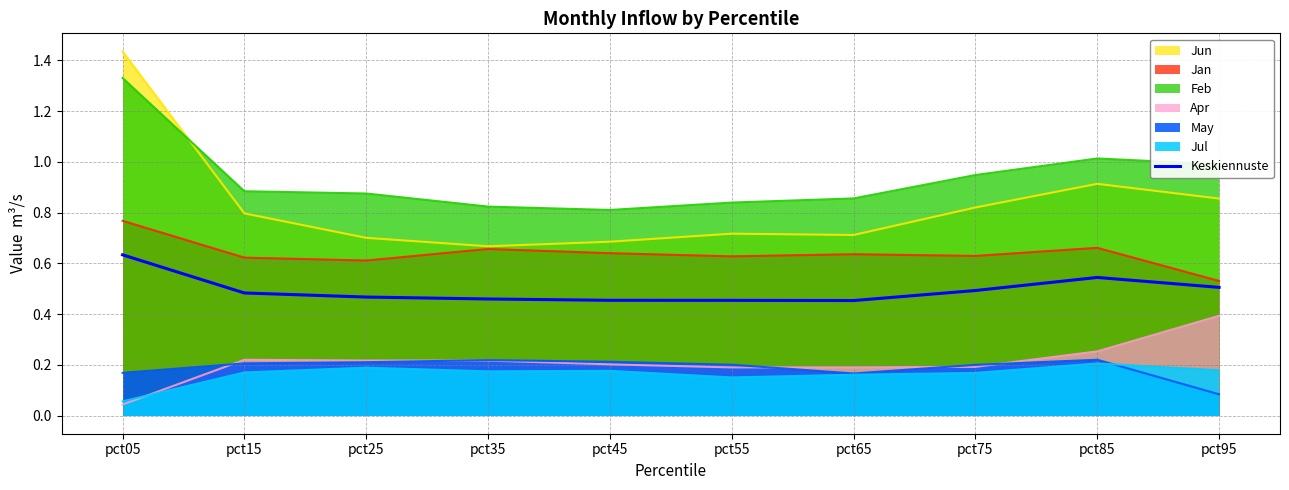

The chart shows a value of 0.5 at pct25. True or false?

True